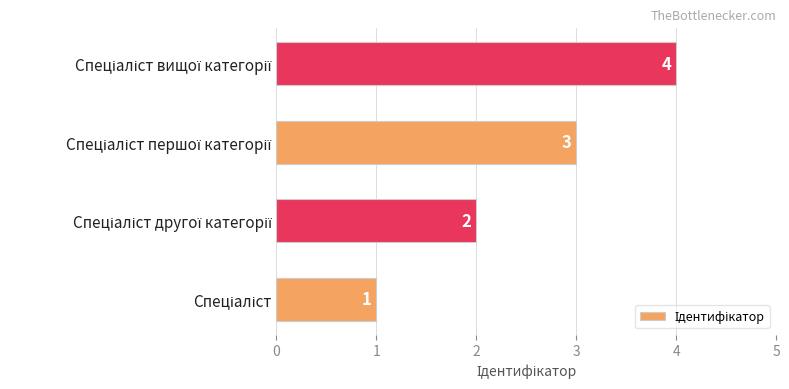

What is the minimum value shown in the chart?

1